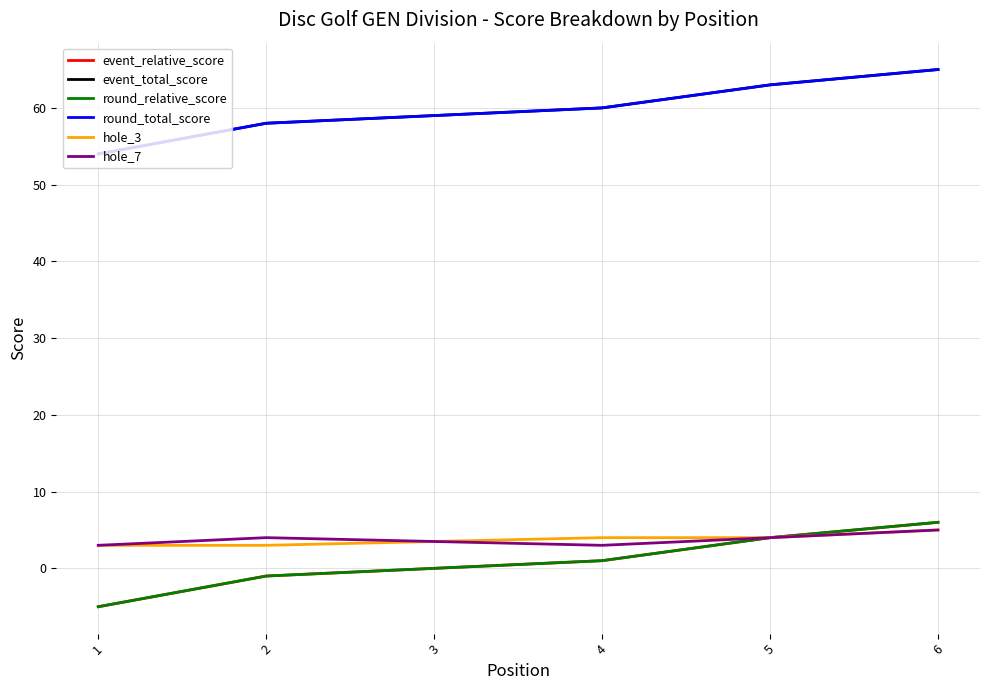

Is the value of event_total_score at 6 greater than the value of round_total_score at 2?

Yes